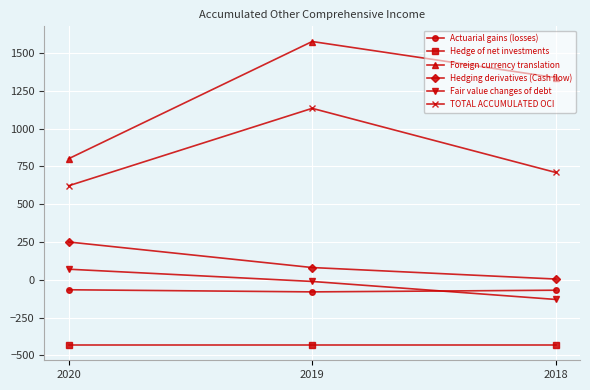

What is the value of the Fair value changes of debt point at the 2nd from the left?

-11